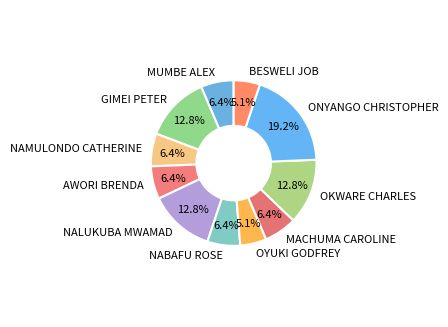

Which has a higher value, OYUKI GODFREY or MUMBE ALEX?

MUMBE ALEX